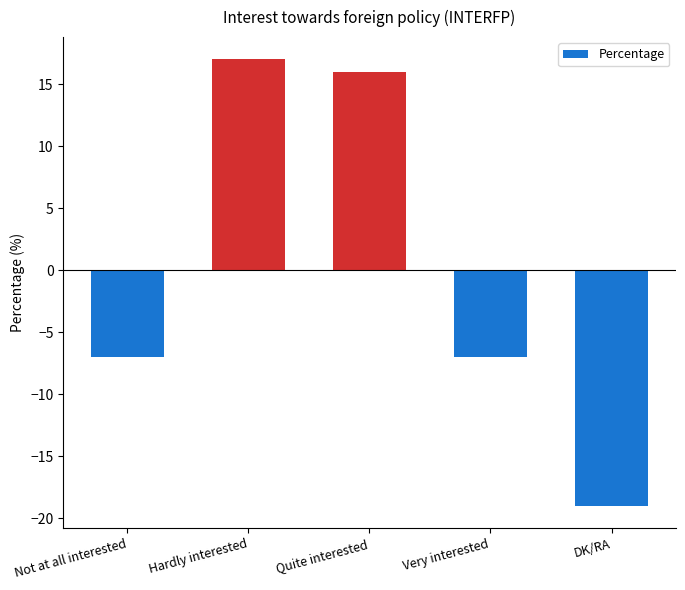

The value at Very interested is -4. True or false?

False